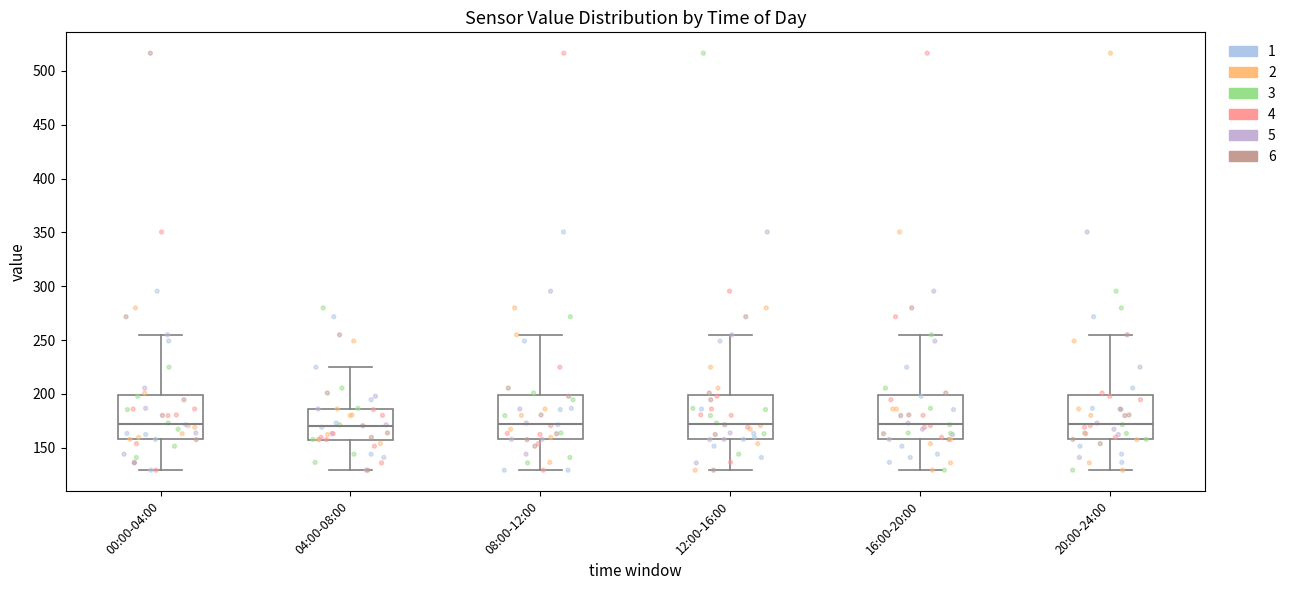

Reading left to right, read every box against the y-axis: the position of its median line, the range the box covers, and the ends of its whiskers. The values are not printed on the chart, so give them approximately, as read against the axis.

00:00-04:00: median 170, box 160 to 200, whiskers 130 to 255
04:00-08:00: median 170, box 160 to 185, whiskers 130 to 225
08:00-12:00: median 170, box 160 to 200, whiskers 130 to 255
12:00-16:00: median 170, box 160 to 200, whiskers 130 to 255
16:00-20:00: median 170, box 160 to 200, whiskers 130 to 255
20:00-24:00: median 170, box 160 to 200, whiskers 130 to 255